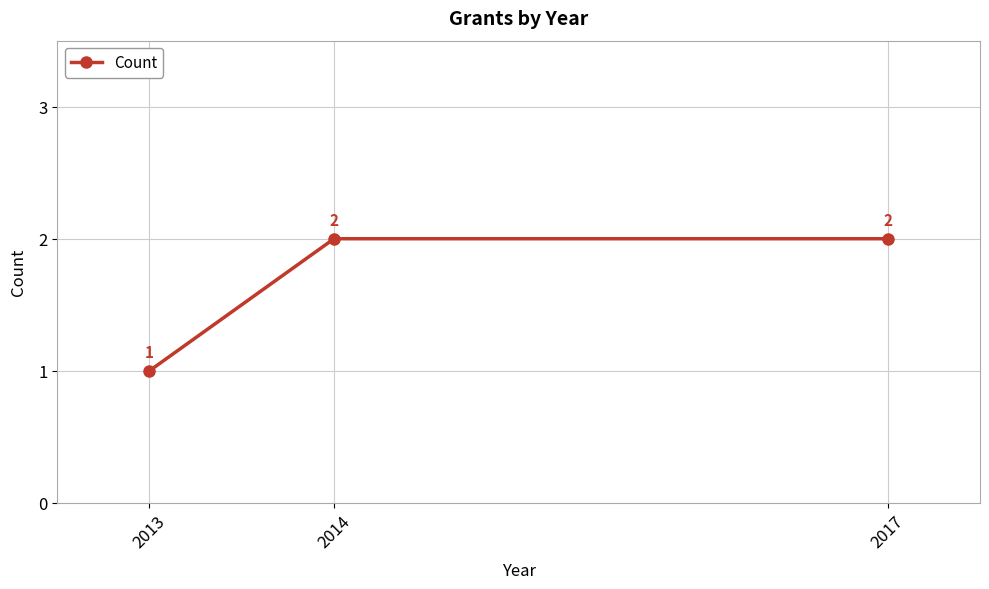

Reading left to right, extract all data points from this chart.

1	2	2